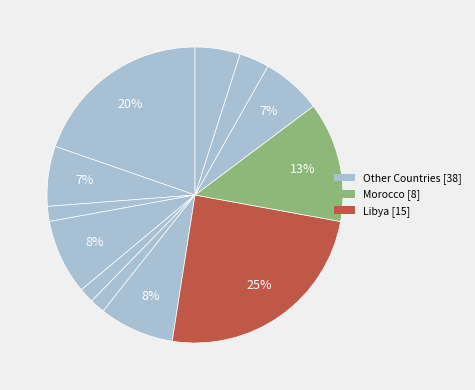

Count the number of slices in the pie.

12